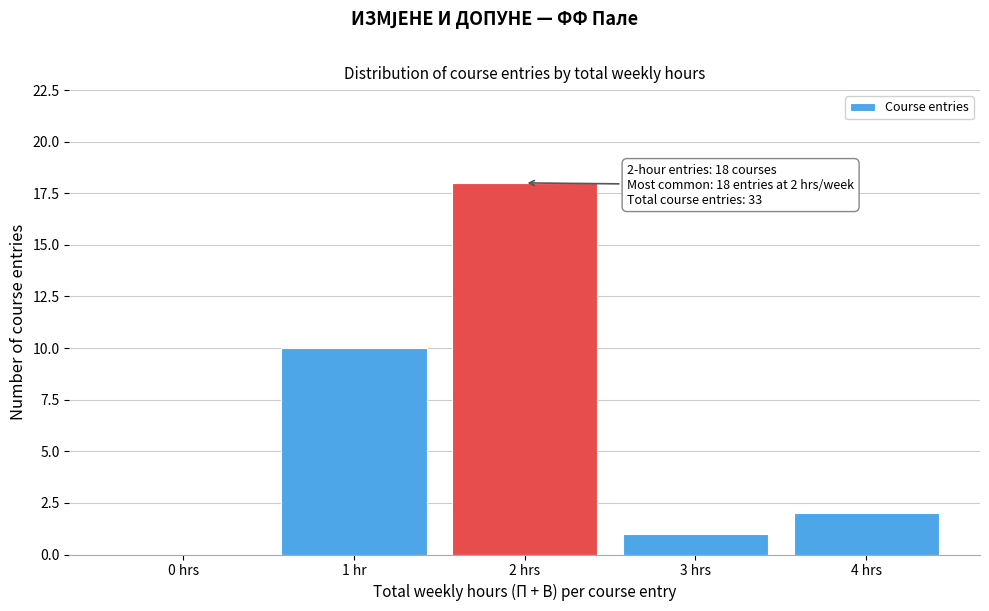

Reading left to right, transcribe all the data shown in this chart.

0 hrs=0	1 hr=10	2 hrs=18	3 hrs=1	4 hrs=2